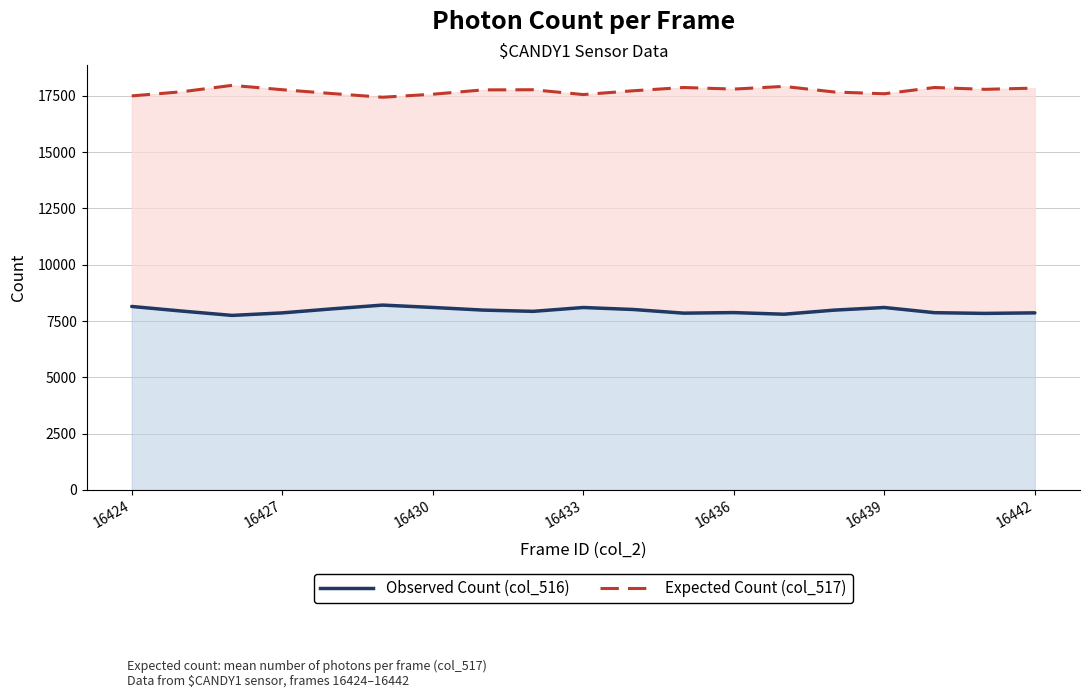

At how many categories does at least one series exceed 15097?

19